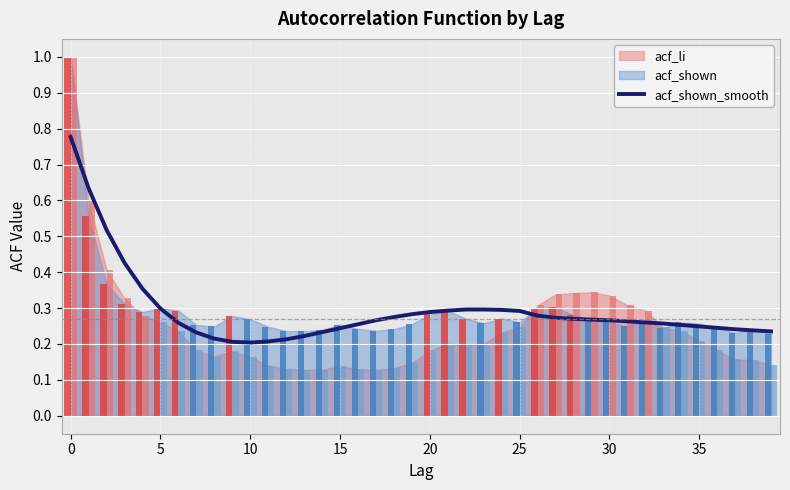

Count the values in the range 0 to 1.

40